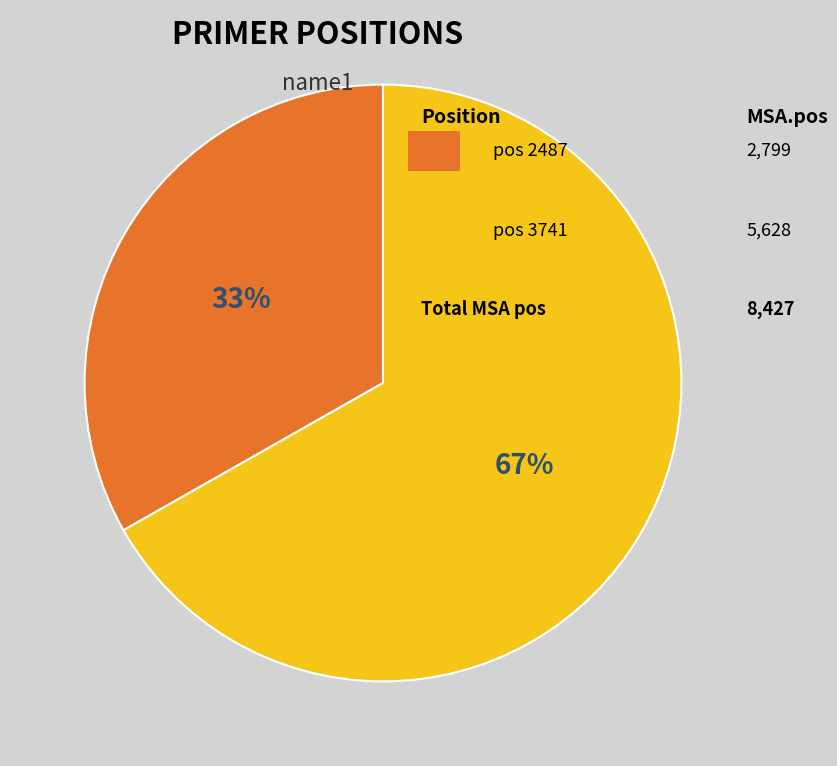

To the nearest percent, what is the average slice percentage?

50%